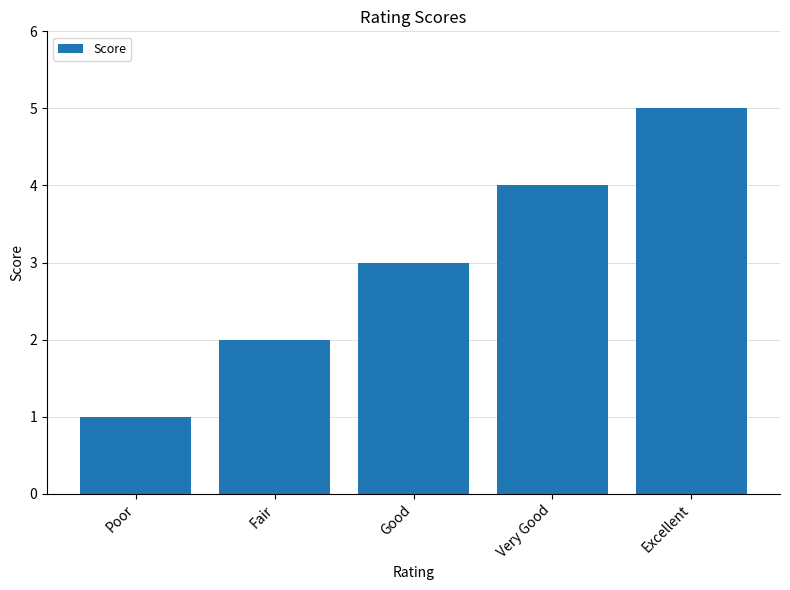

Read the value at Good.

3